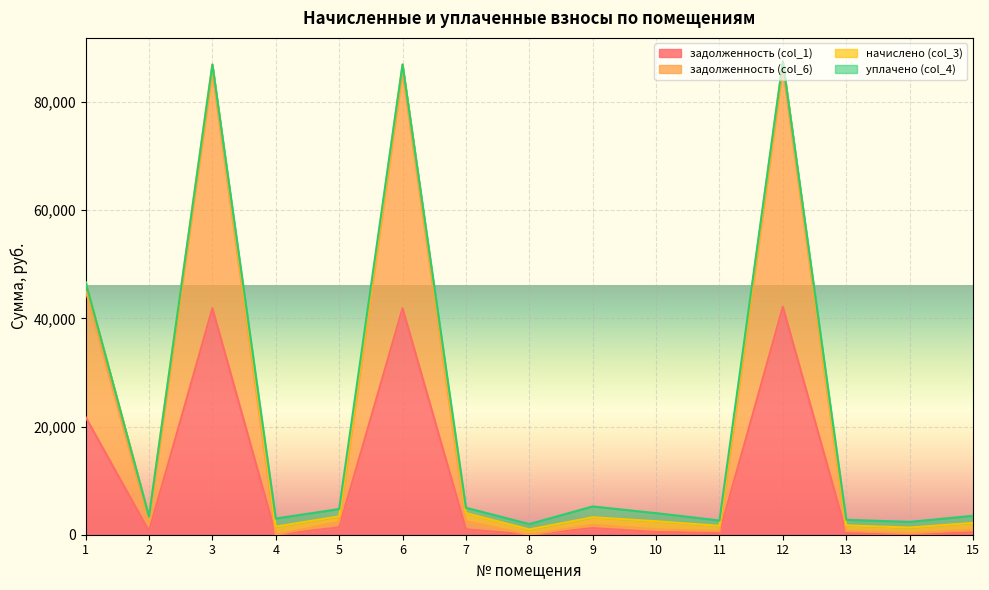

Which label corresponds to the smallest value in the chart?

4